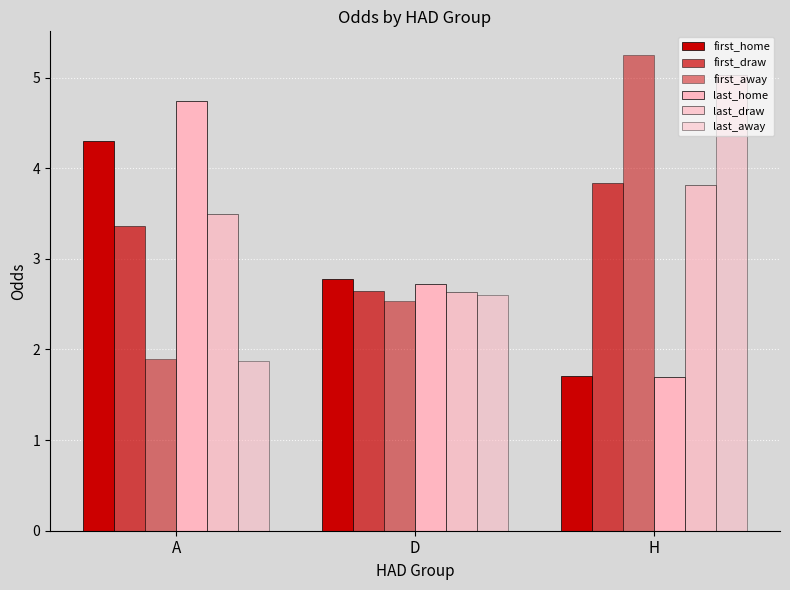

Count the number of categories in the chart.

3